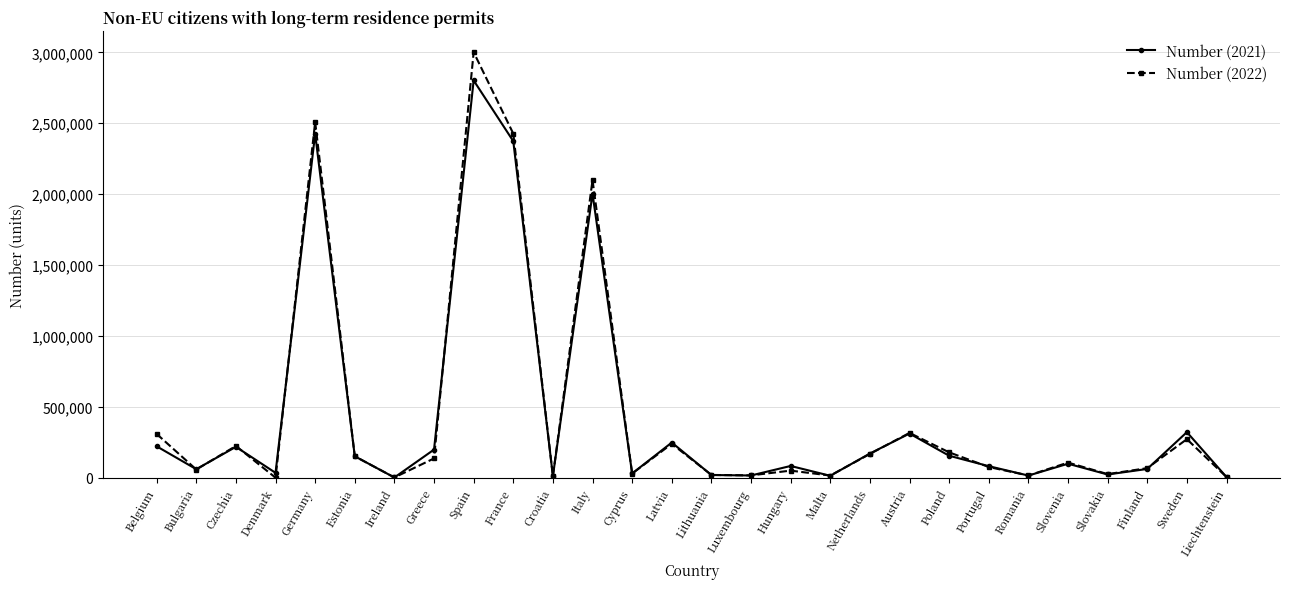

Read the Number (2022) value at Hungary.

49703